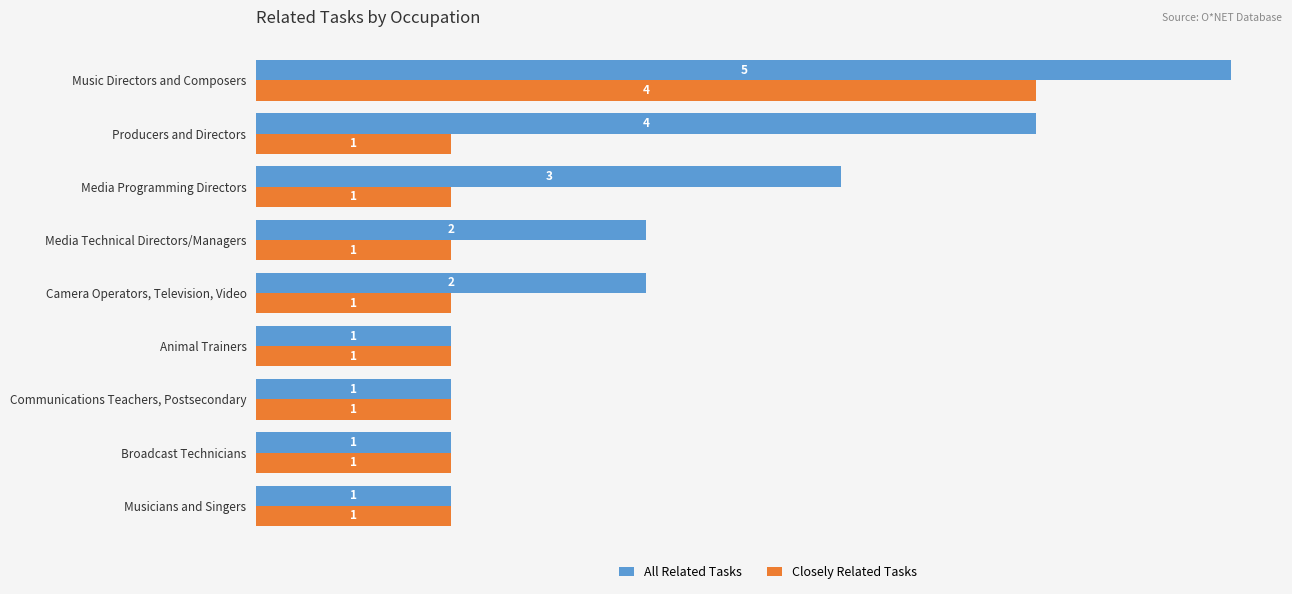

At which label is All Related Tasks closest to 3?

Media Programming Directors